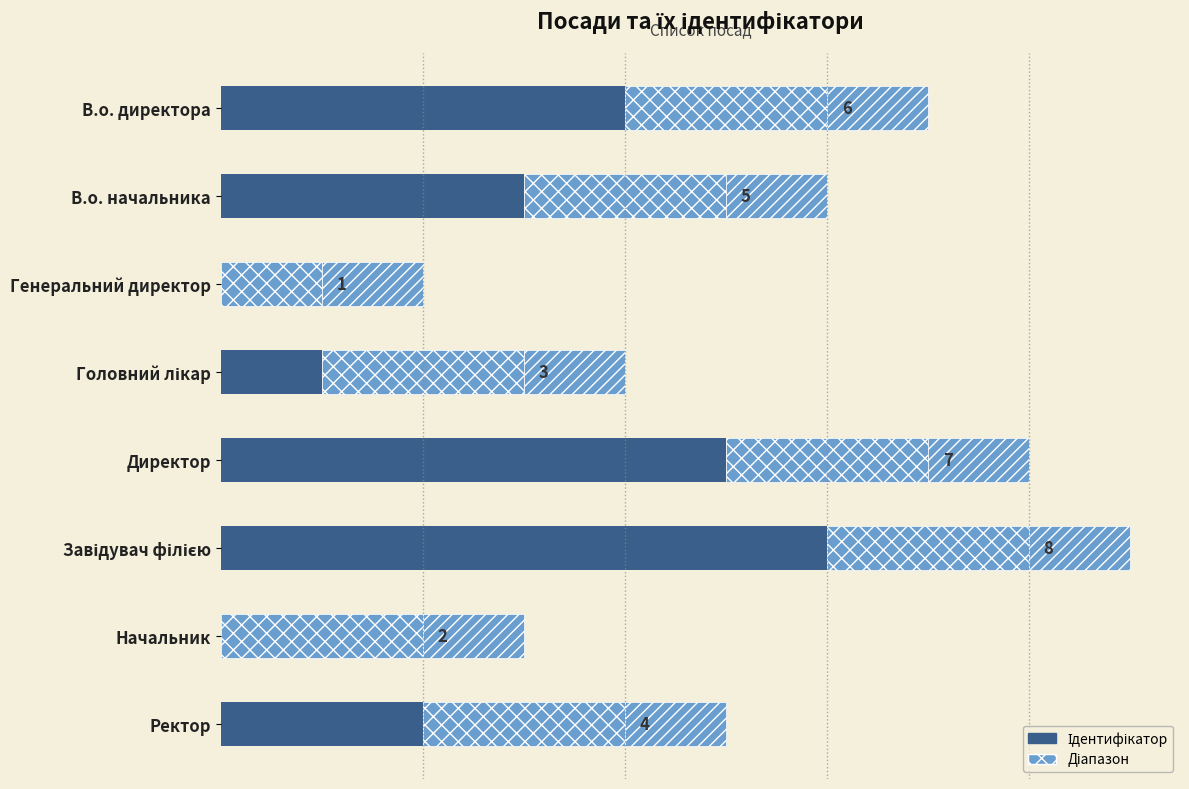

How many positive values are there?

6